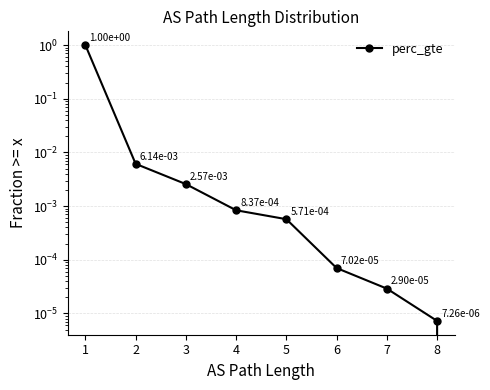

What is the greatest value displayed?

1.0